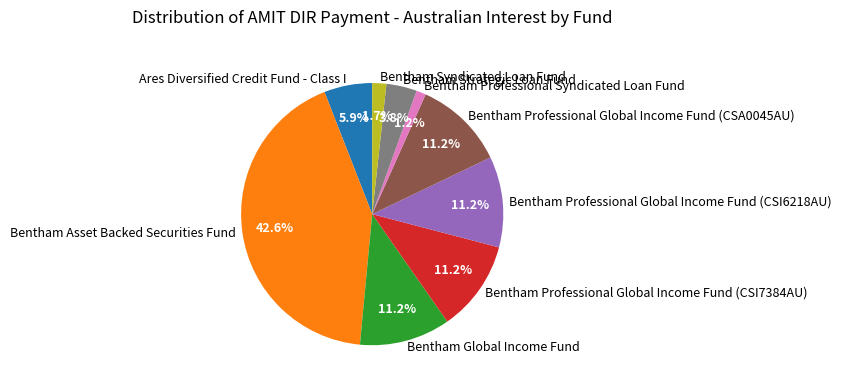

True or false: Bentham Professional Syndicated Loan Fund accounts for 13% of the total.

False